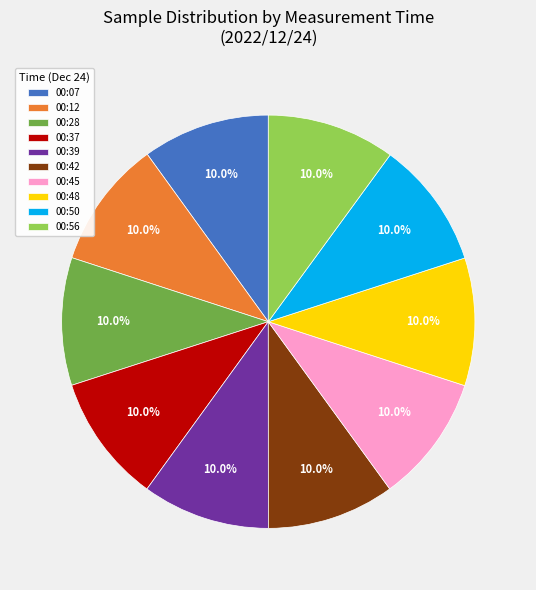

Combined, do 00:42 and 00:48 account for over 50%?

No